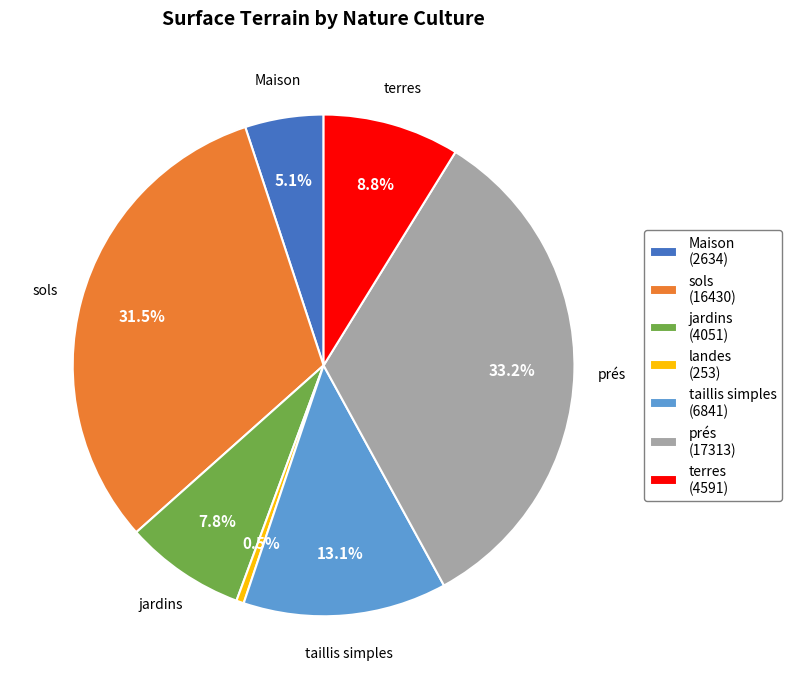

Does any single category account for the majority?

No